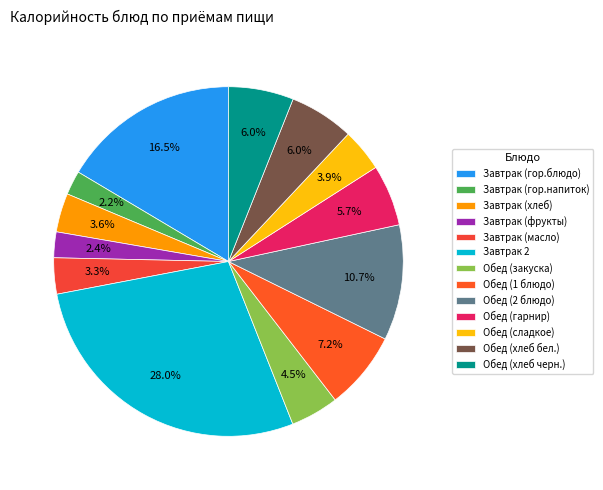

Count the number of slices in the pie.

13